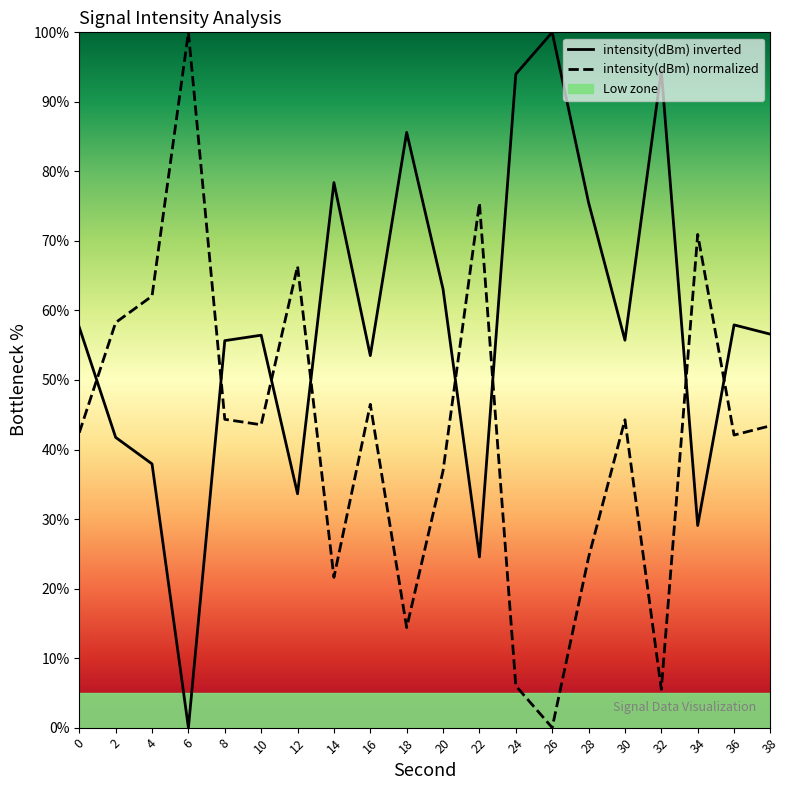

List the series in order of their overall mean, highest first.

intensity(dBm) inverted, intensity(dBm) normalized